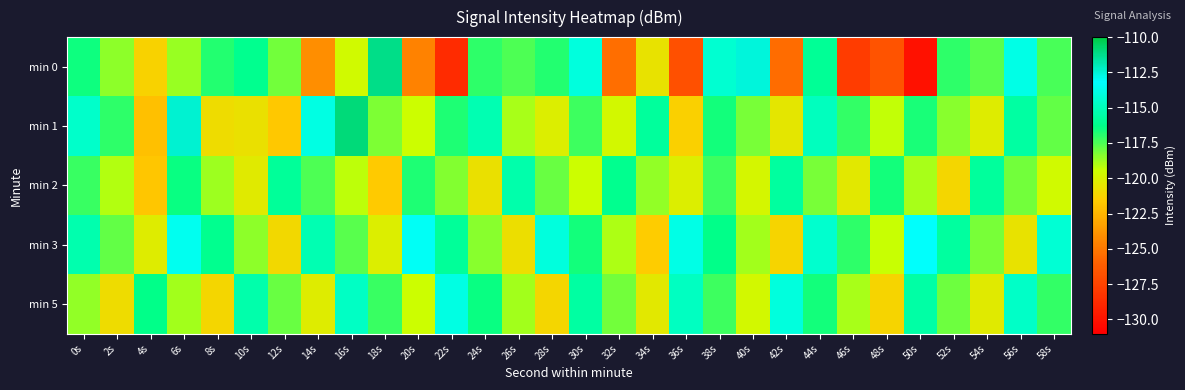

What is the total value across all series at 40s?

-589.1